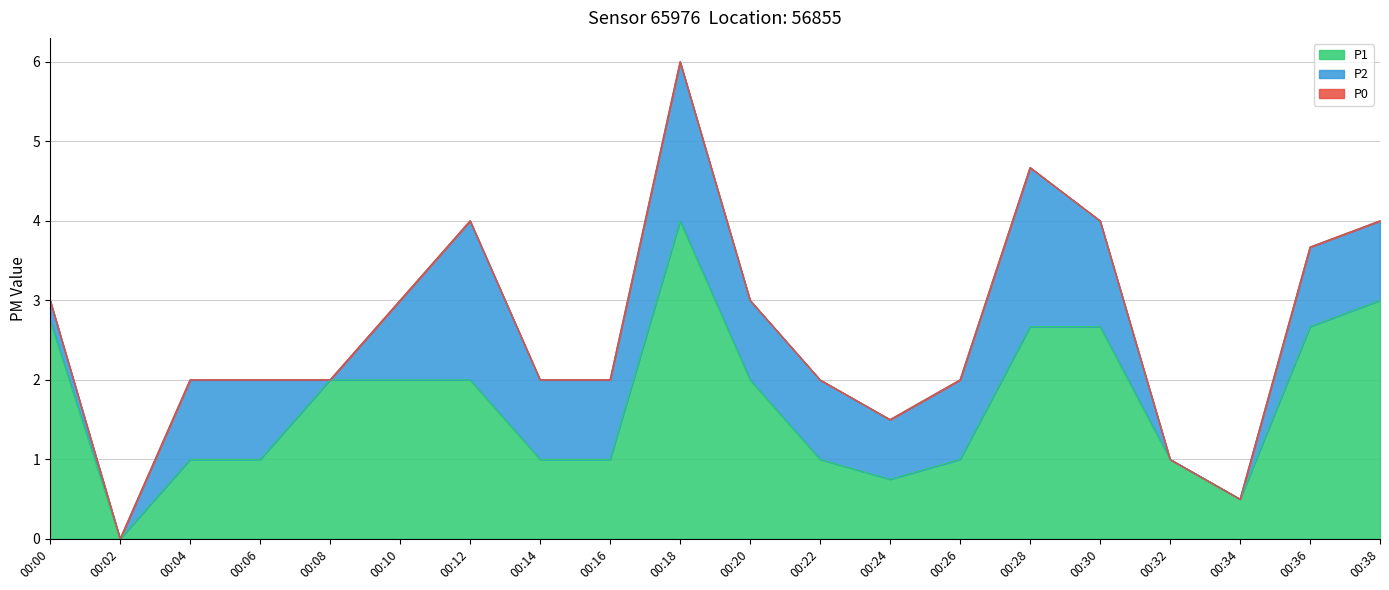

How many lines are shown in the chart?

3